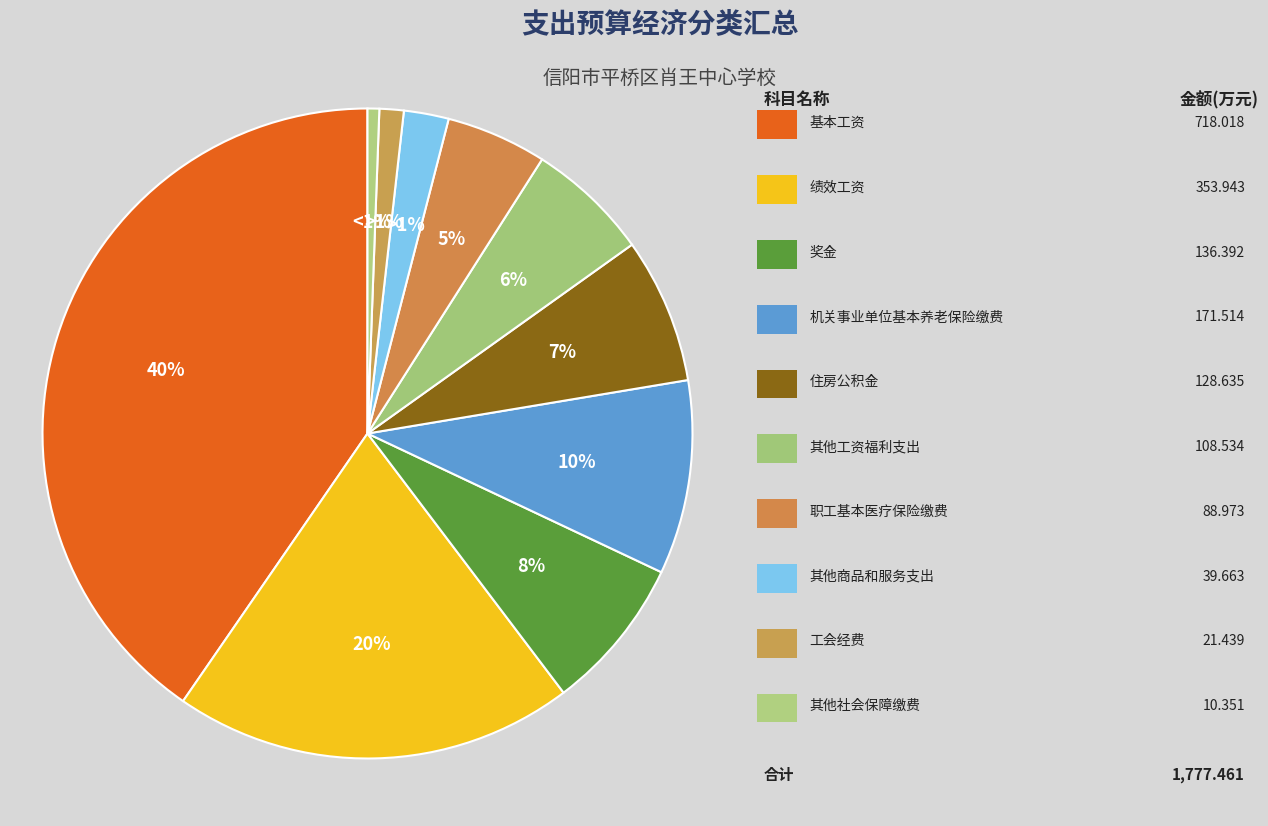

To the nearest percent, what is the average slice percentage?

10%